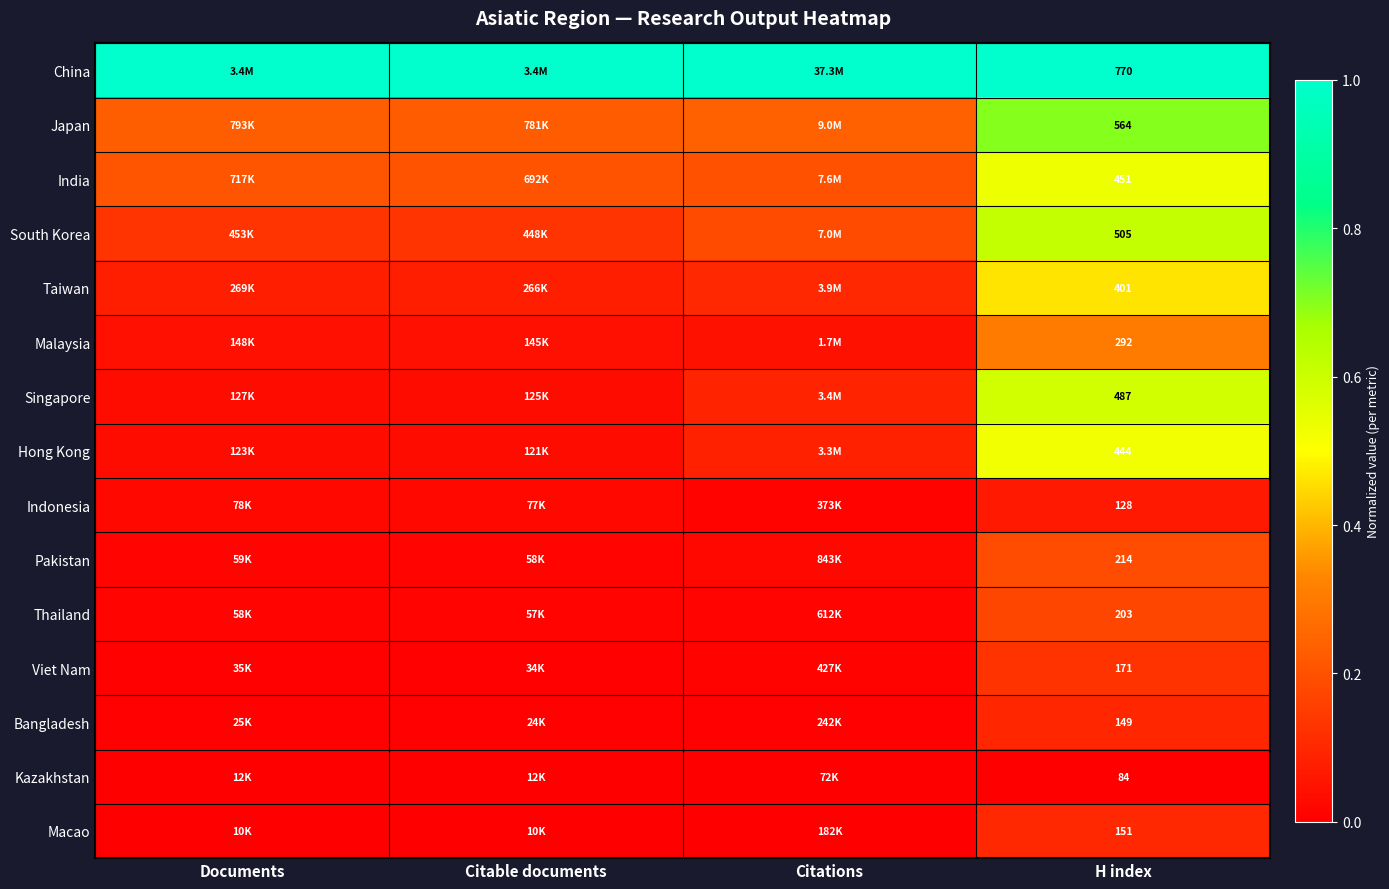

Between Documents and Citable documents, which series saw the biggest shift?

India